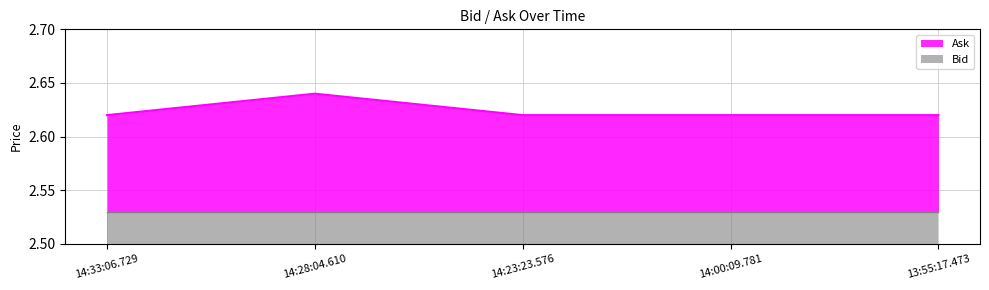

What is the sum of all values?

13.1